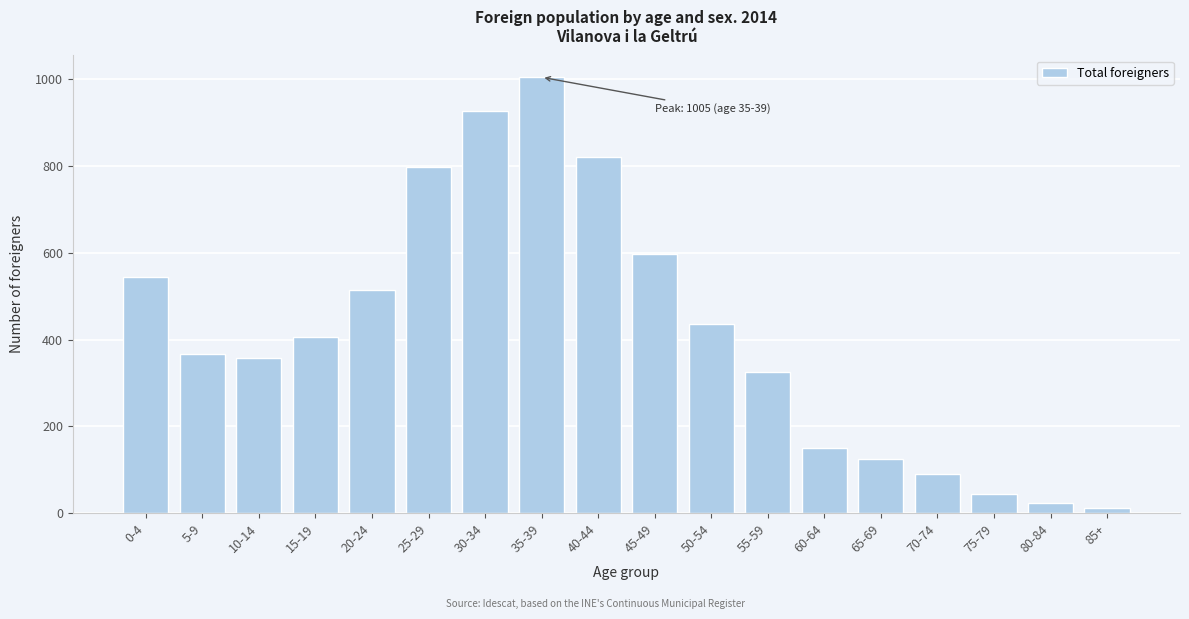

Reading left to right, list all the values displayed in this chart.

545	366	357	405	514	798	927	1005	820	597	435	325	151	125	91	45	23	12